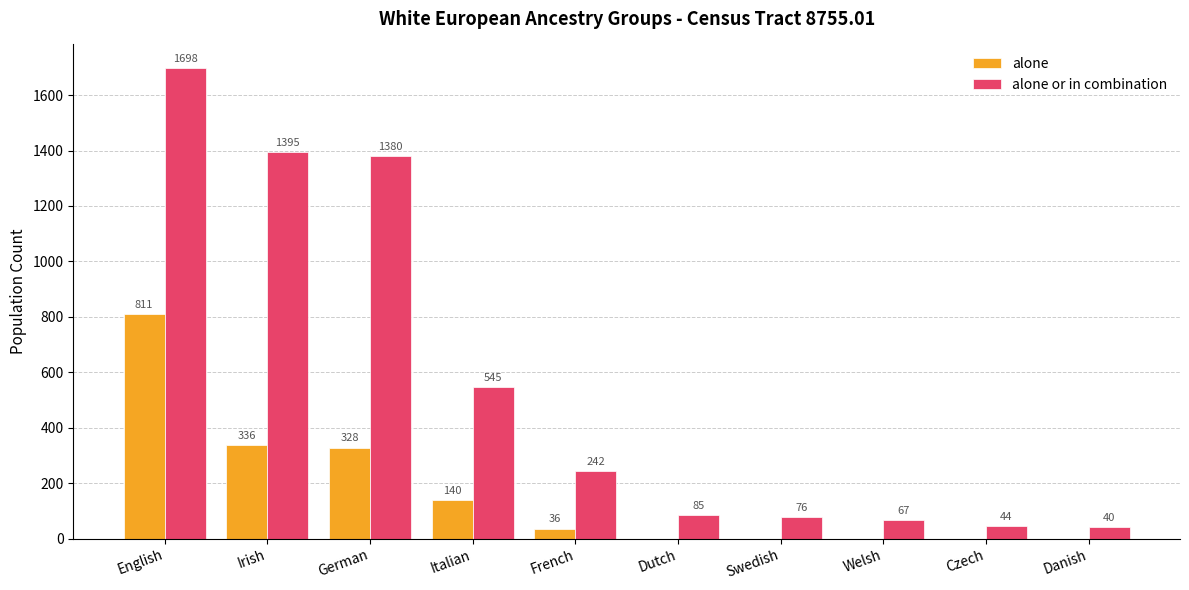

Which category has the highest value across all series?

English